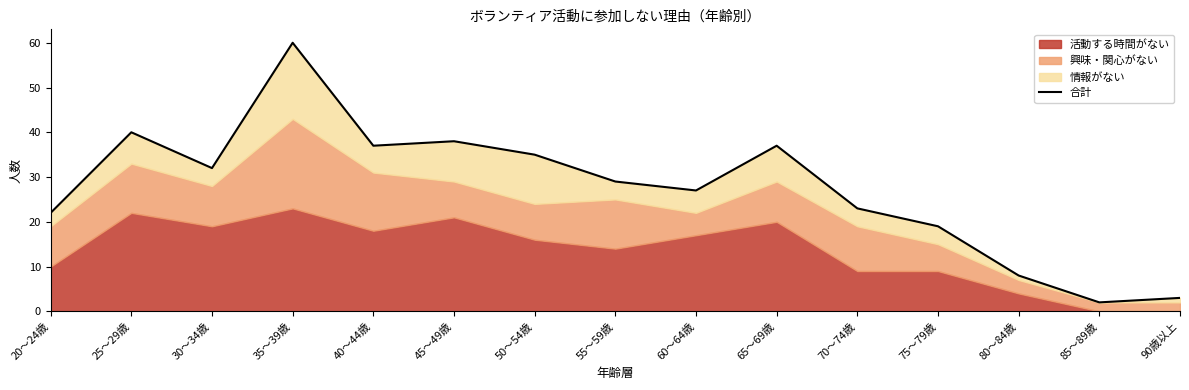

At which category does the data reach its first local valley?

30～34歳